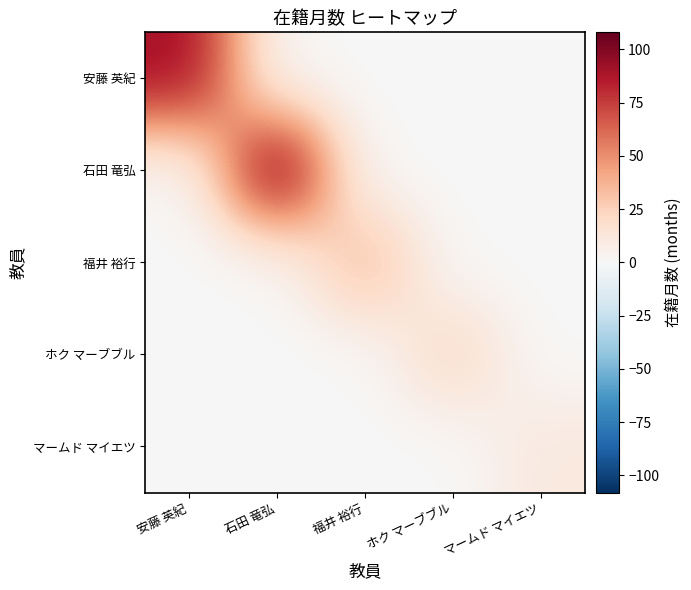

Count the number of categories in the chart.

5